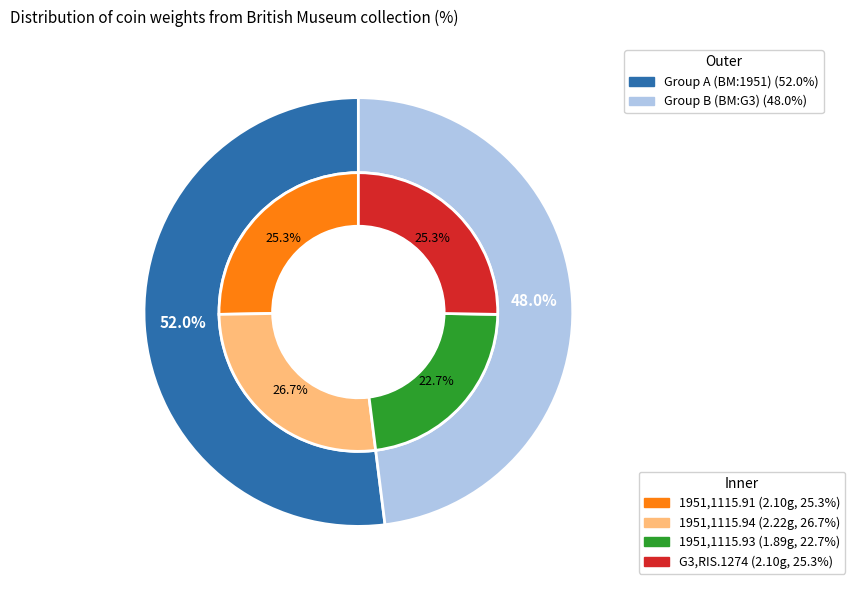

To the nearest percent, what percentage of the pie is 1951,1115.91?

25%